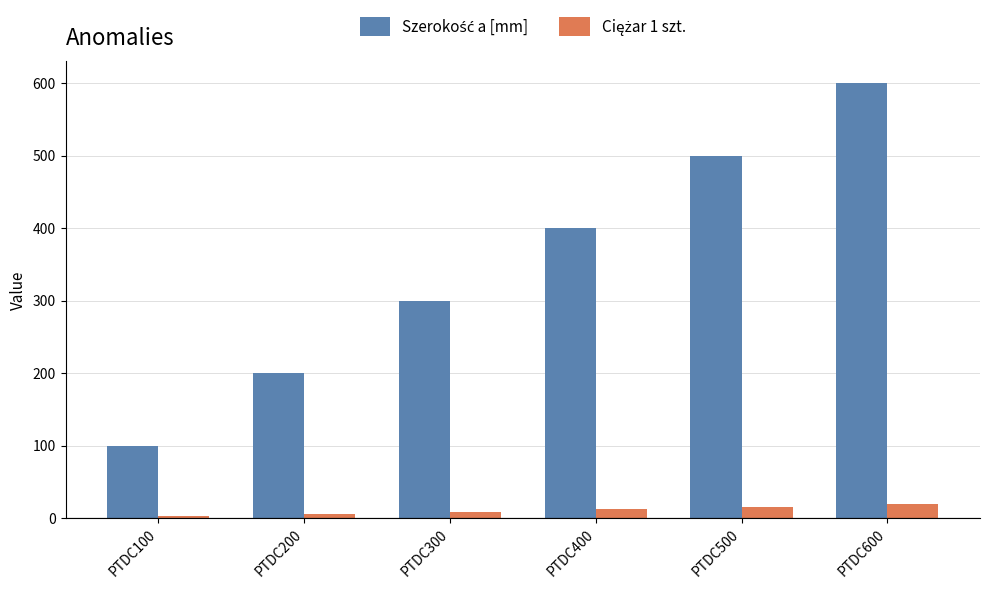

How many data points does each series have?

6